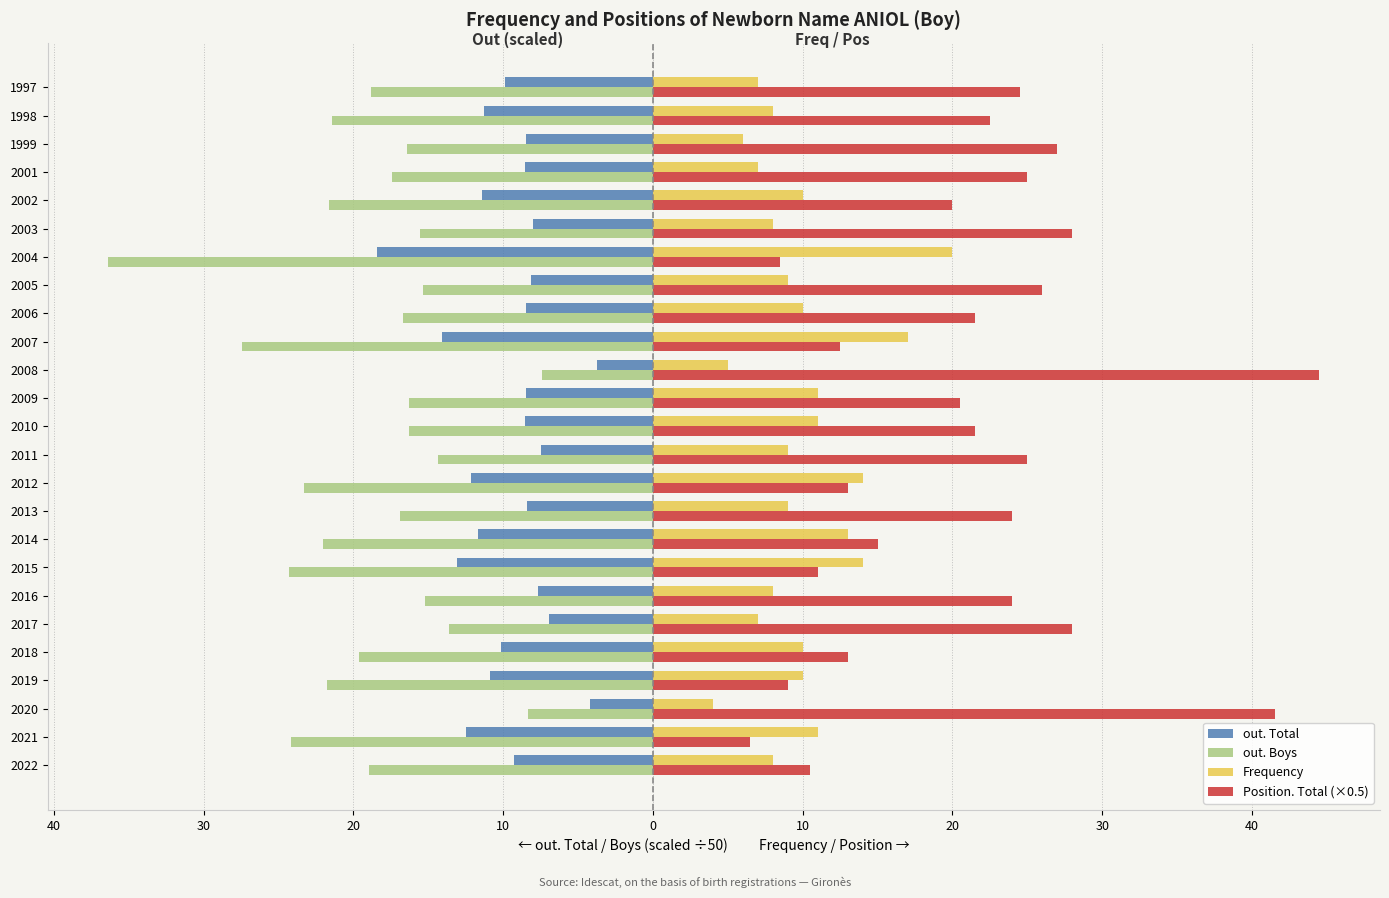

What is the difference between the maximum and minimum values in the out. Boys series?

29.0